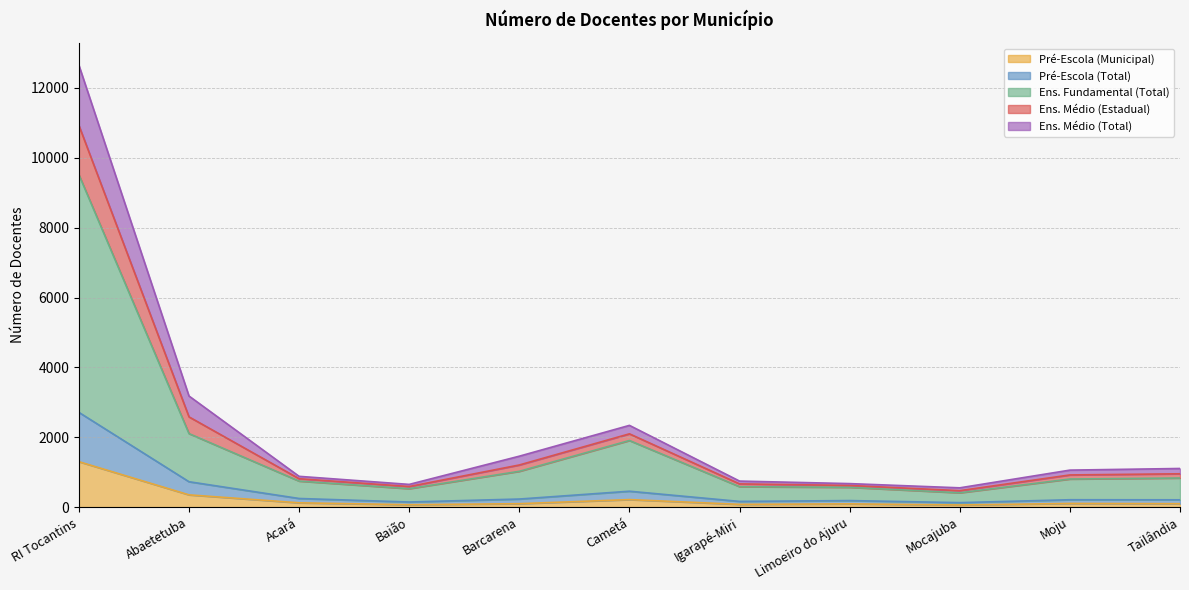

True or false: Pré-Escola (Municipal) and Pré-Escola (Total) cross at least once.

False